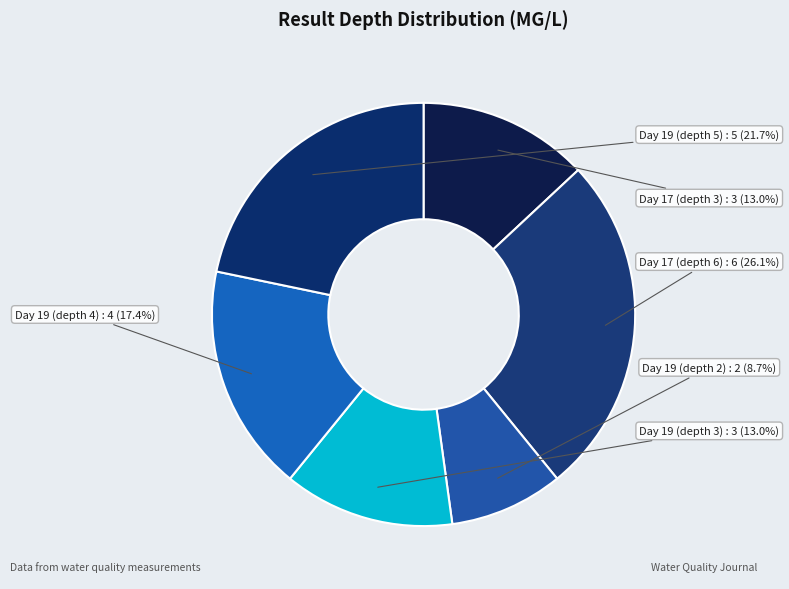

Which slice is the smallest?

Day 19 (depth 2)